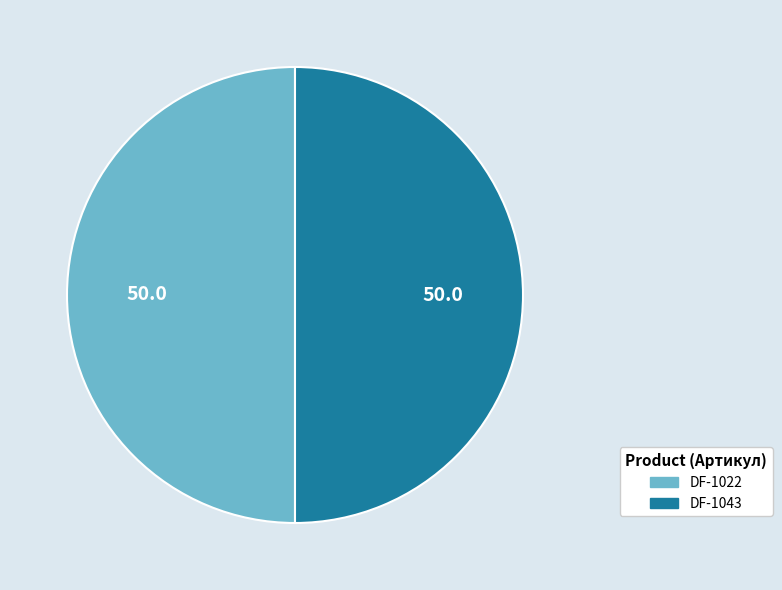

True or false: DF-1043 accounts for 41% of the total.

False